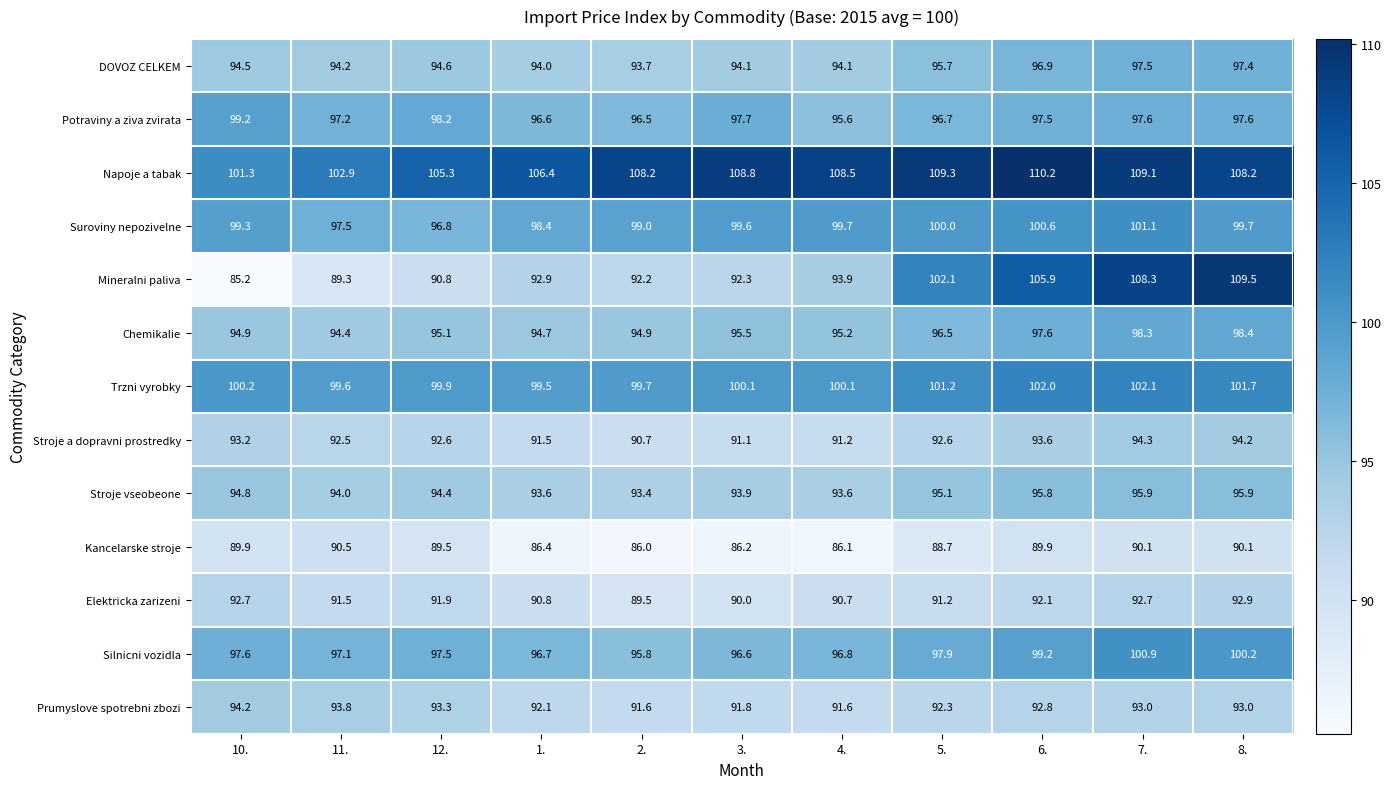

Count the number of categories in the chart.

11